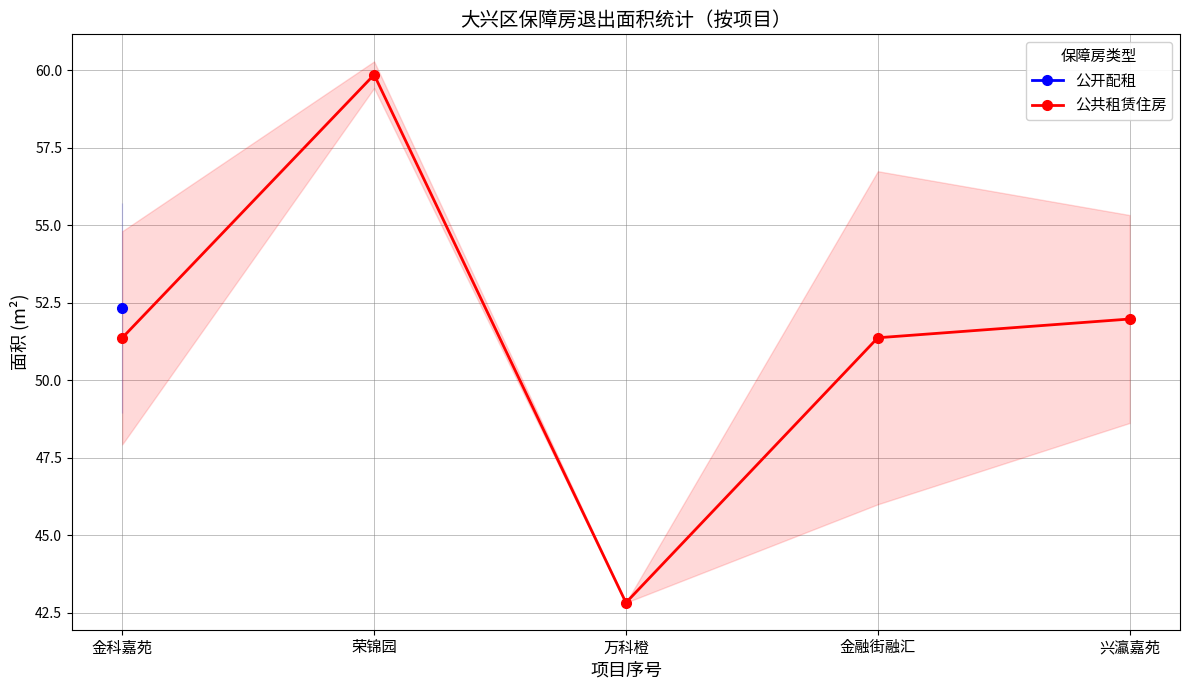

True or false: 公开配租 and 公共租赁住房 cross at least once.

False